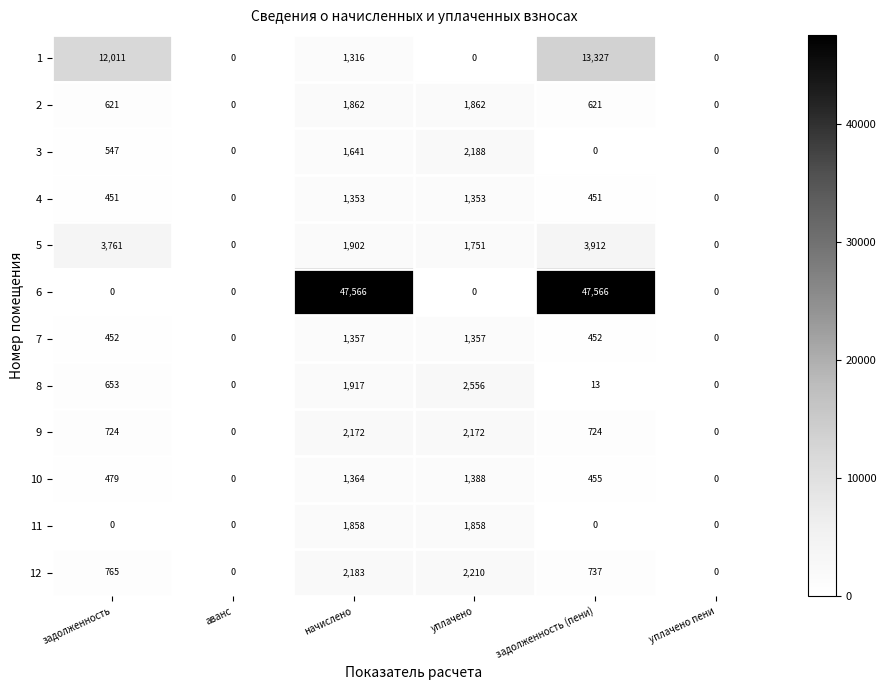

Where is 10 nearest to the value 694?

задолженность